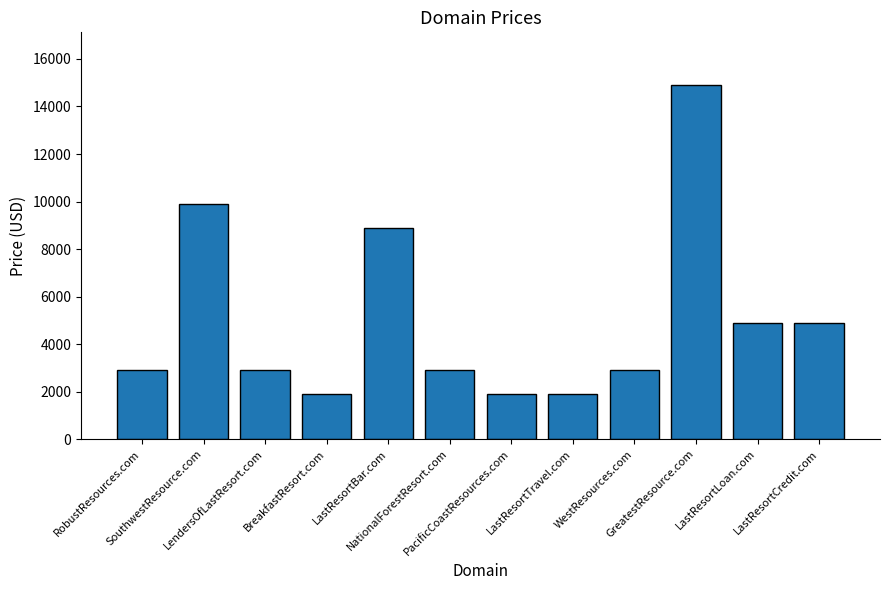

How many bars are there in total?

12